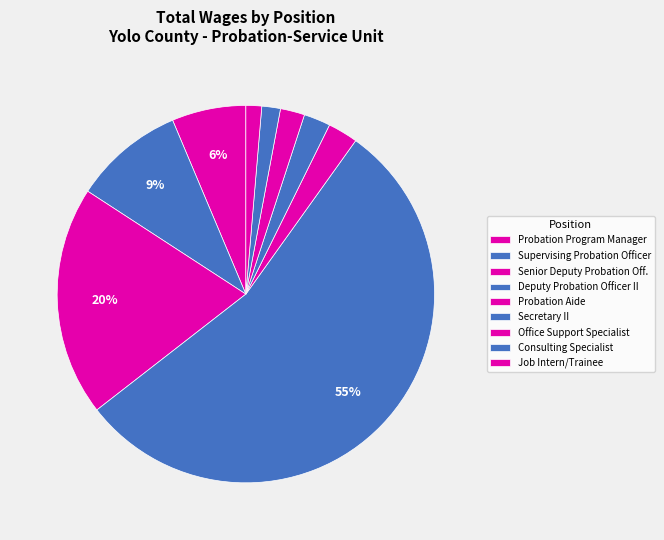

Count the number of slices in the pie.

9